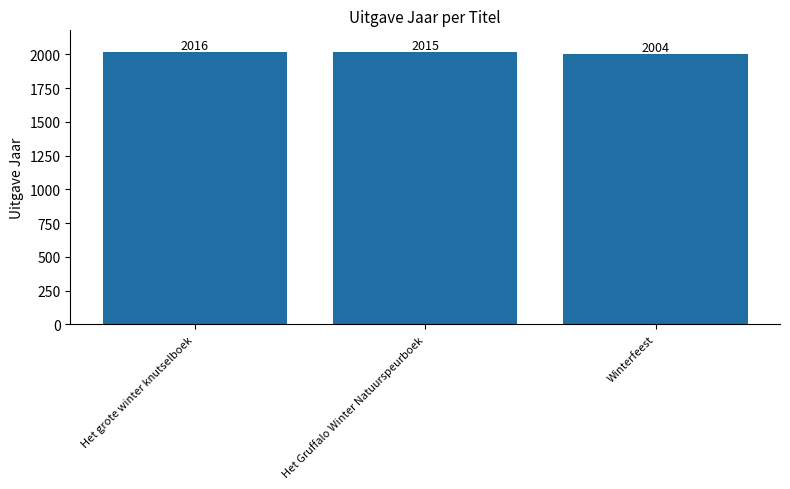

What is the label of the 2nd bar from the left?

Het Gruffalo Winter Natuurspeurboek